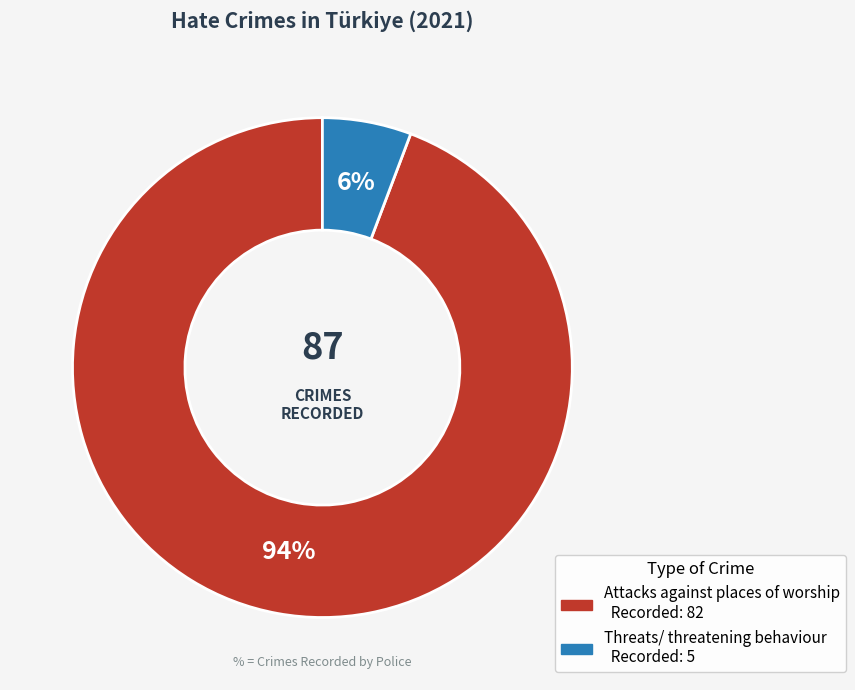

Combined, do Attacks against places of worship and Threats/ threatening behaviour account for over 50%?

Yes